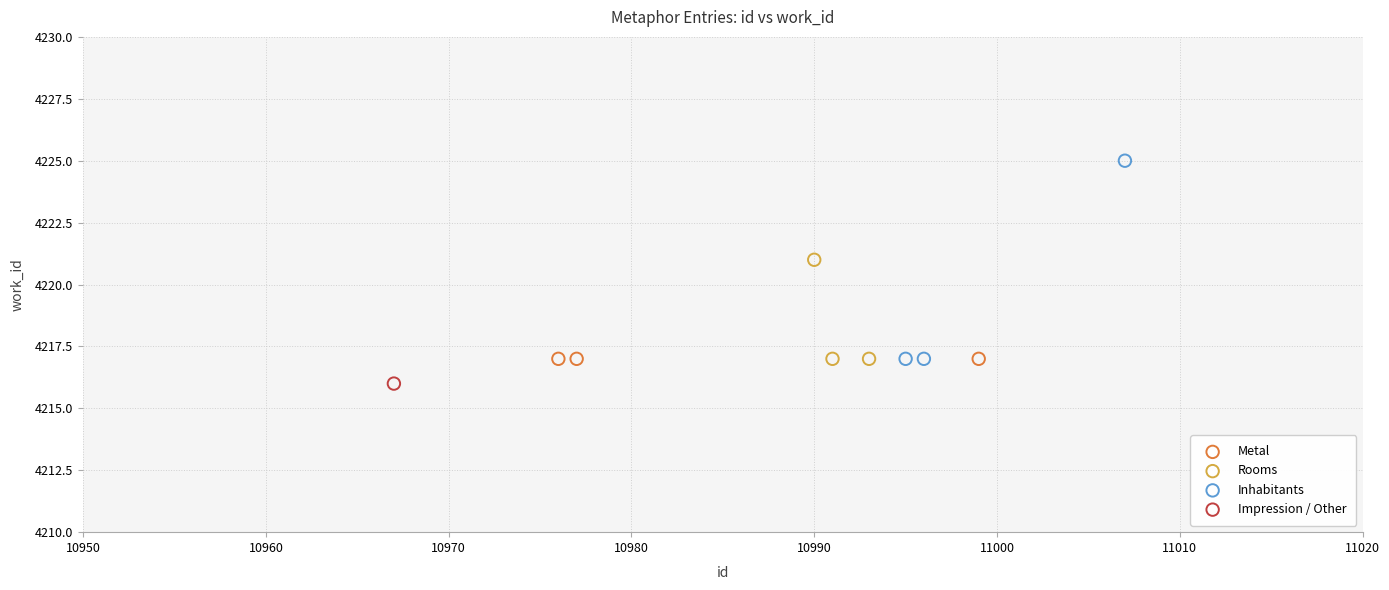

Which series reaches the maximum Y coordinate?

Inhabitants